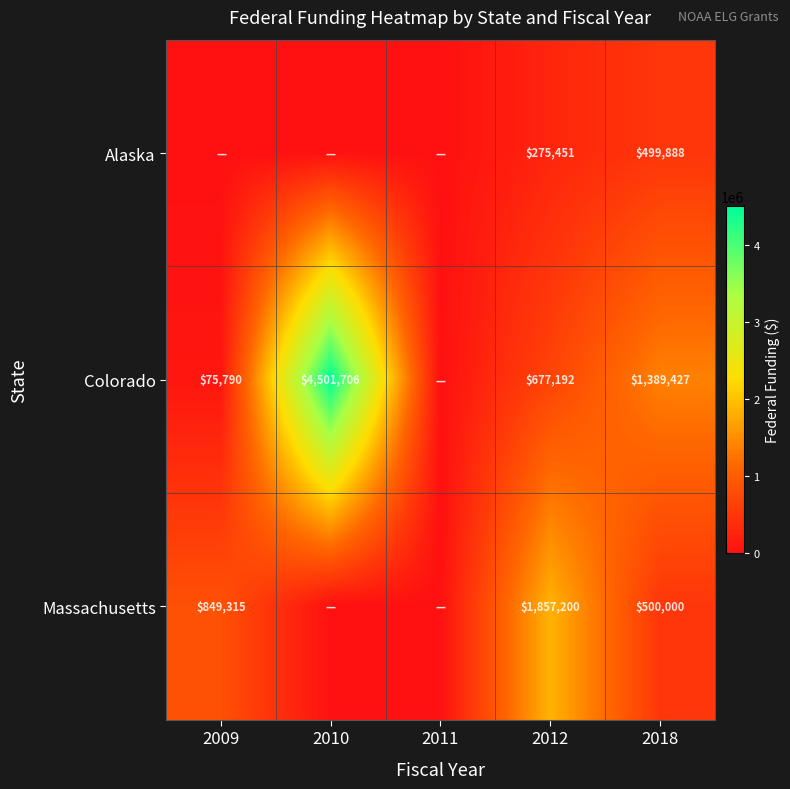

Is it true that Colorado equals 7242673 at 2010?

False